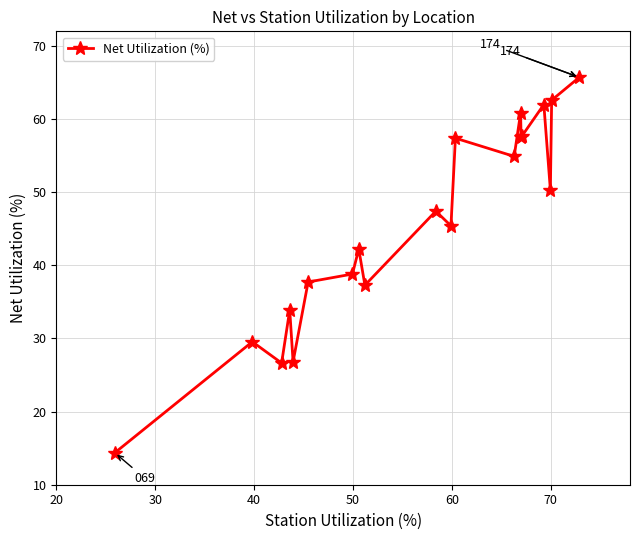

What is the greatest value displayed?

65.7